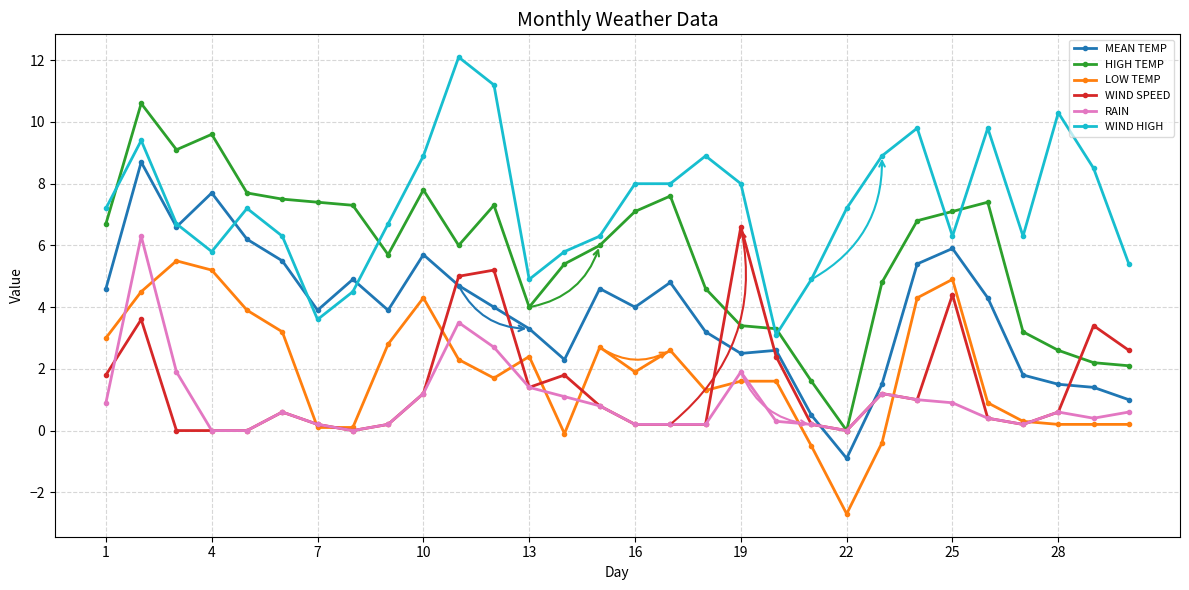

Reading left to right, transcribe all the data shown in this chart.

MEAN TEMP: 4.6	8.7	6.6	7.7	6.2	5.5	3.9	4.9	3.9	5.7	4.7	4.0	3.3	2.3	4.6	4.0	4.8	3.2	2.5	2.6	0.5	-0.9	1.5	5.4	5.9	4.3	1.8	1.5	1.4	1.0
HIGH TEMP: 6.7	10.6	9.1	9.6	7.7	7.5	7.4	7.3	5.7	7.8	6.0	7.3	4.0	5.4	6.0	7.1	7.6	4.6	3.4	3.3	1.6	0.0	4.8	6.8	7.1	7.4	3.2	2.6	2.2	2.1
LOW TEMP: 3.0	4.5	5.5	5.2	3.9	3.2	0.1	0.1	2.8	4.3	2.3	1.7	2.4	-0.1	2.7	1.9	2.6	1.3	1.6	1.6	-0.5	-2.7	-0.4	4.3	4.9	0.9	0.3	0.2	0.2	0.2
WIND SPEED: 1.8	3.6	0.0	0.0	0.0	0.6	0.2	0.0	0.2	1.2	5.0	5.2	1.4	1.8	0.8	0.2	0.2	0.2	6.6	2.4	0.2	0.0	1.2	1.0	4.4	0.4	0.2	0.6	3.4	2.6
RAIN: 0.9	6.3	1.9	0.0	0.0	0.6	0.2	0.0	0.2	1.2	3.5	2.7	1.4	1.1	0.8	0.2	0.2	0.2	1.9	0.3	0.2	0.0	1.2	1.0	0.9	0.4	0.2	0.6	0.4	0.6
WIND HIGH: 7.2	9.4	6.7	5.8	7.2	6.3	3.6	4.5	6.7	8.9	12.1	11.2	4.9	5.8	6.3	8.0	8.0	8.9	8.0	3.1	4.9	7.2	8.9	9.8	6.3	9.8	6.3	10.3	8.5	5.4